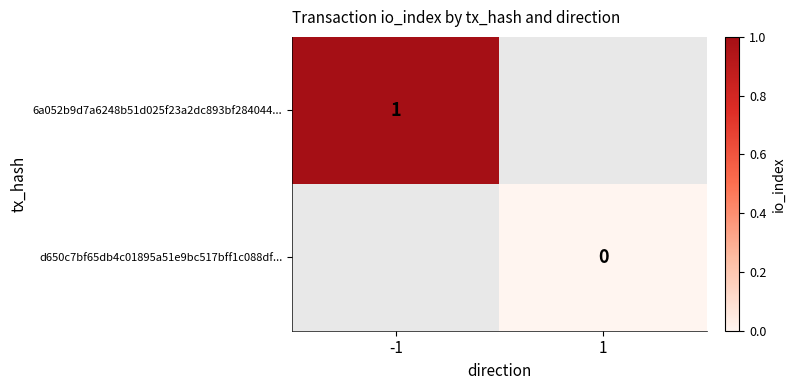

True or false: 6a052b9d7a6248b51d025f23a2dc893bf284044... has a value of 1 at -1.

True